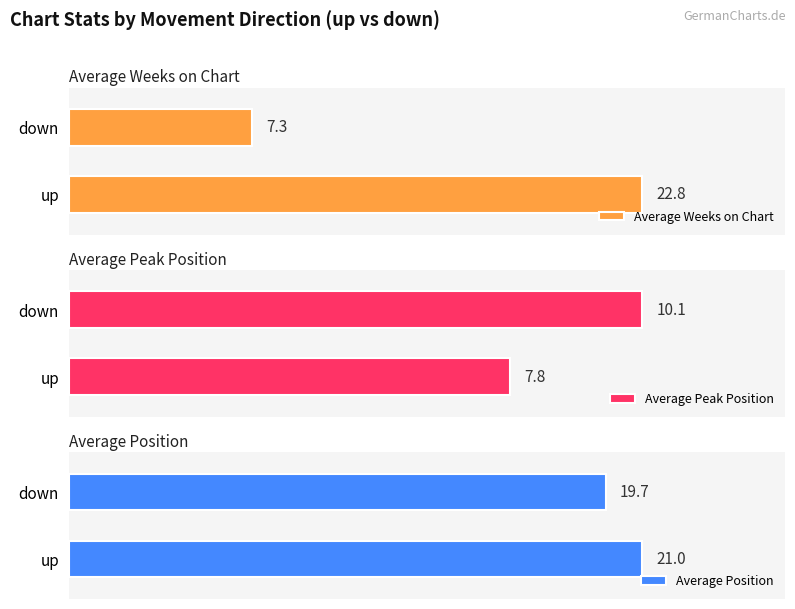

What is the label of the 1st bar from the left?

up